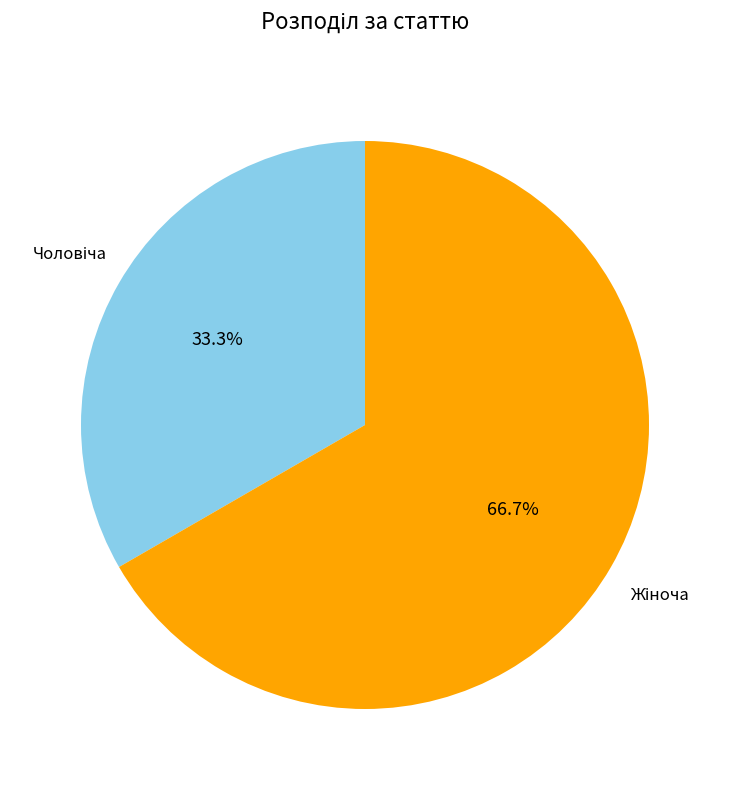

Does any single category account for the majority?

Yes